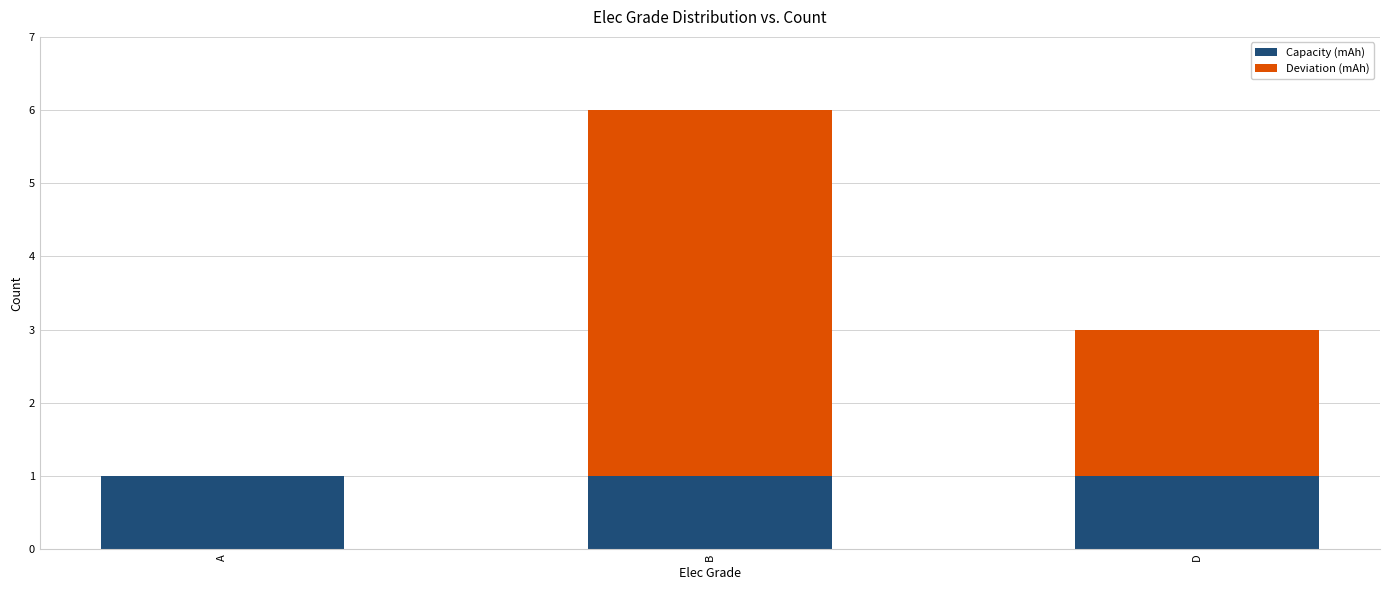

Does the chart contain stacked bars?

Yes